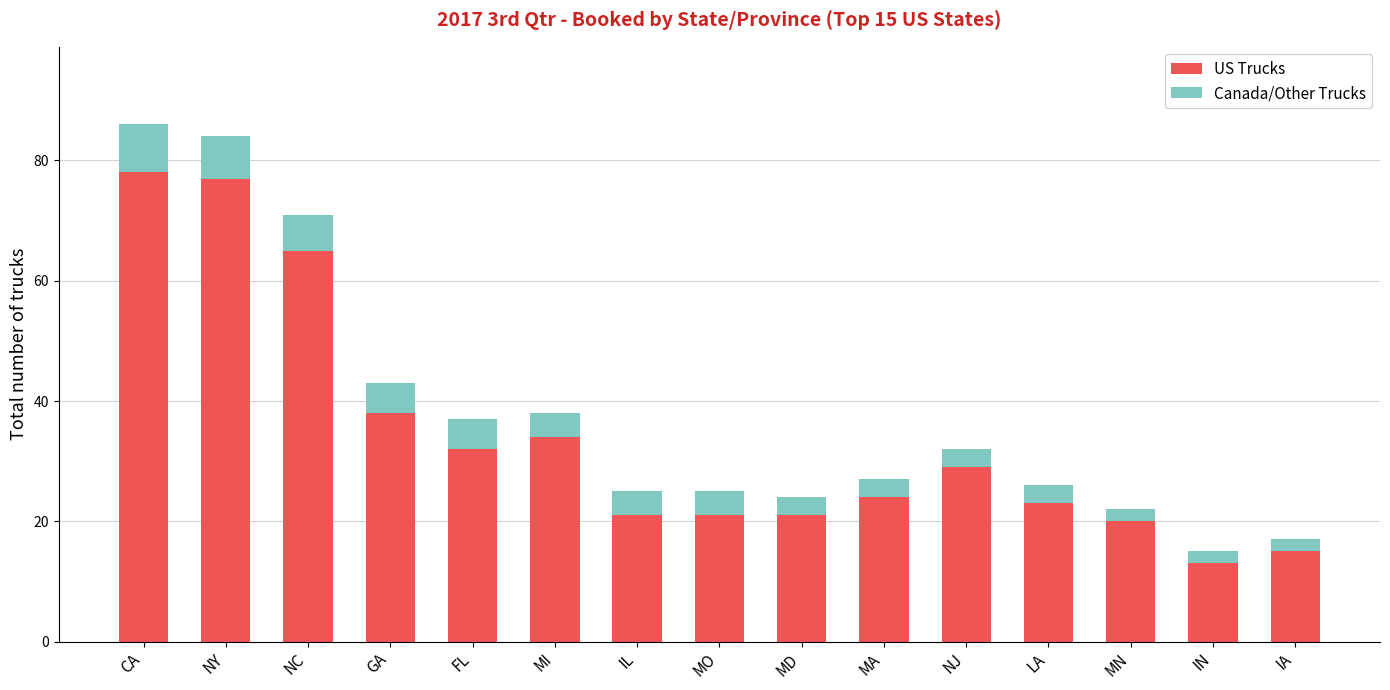

What is the average value of the US Trucks series?

34